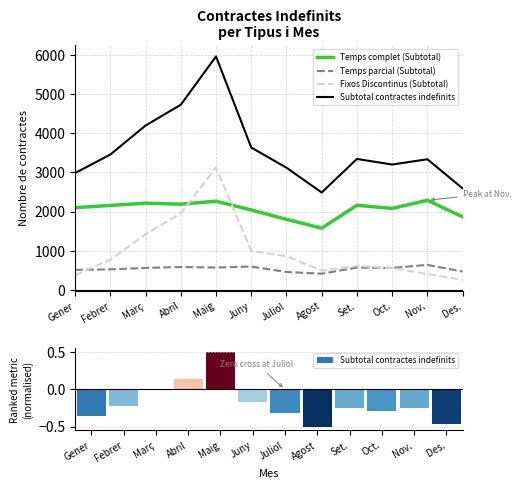

The Subtotal contractes indefinits series shows 709 at Des.. True or false?

False